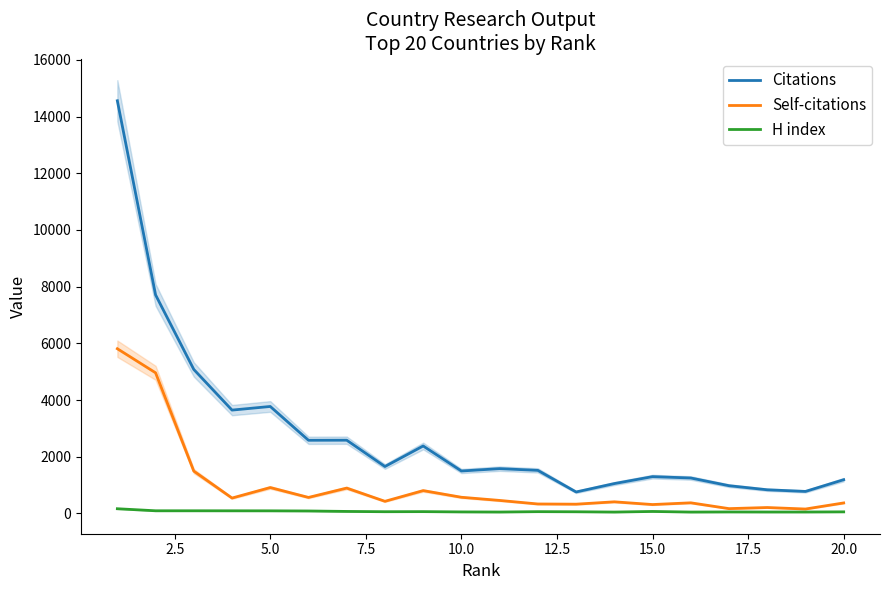

True or false: Self-citations and Citations intersect in this chart.

False